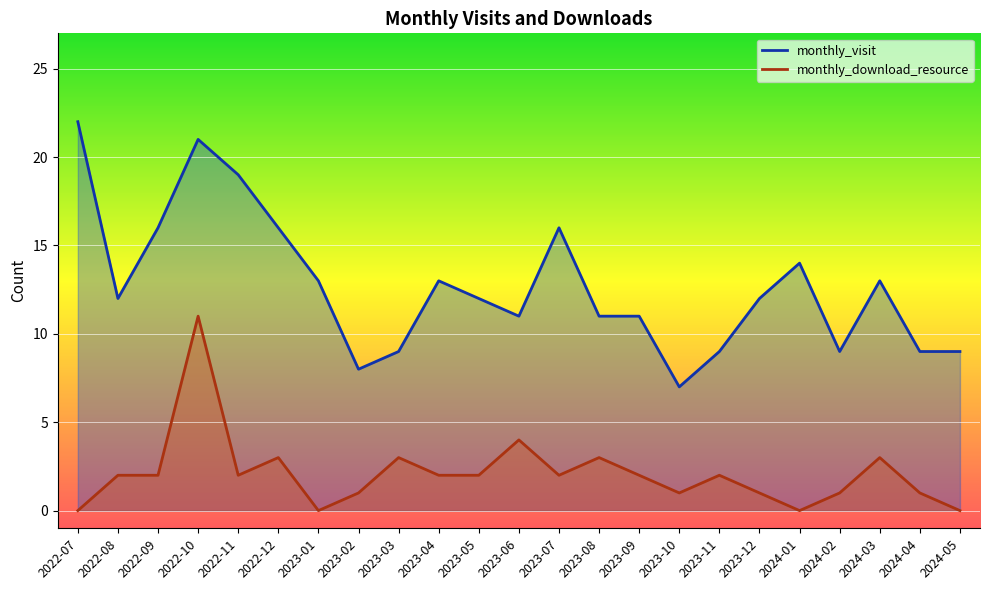

The value of monthly_download_resource at 2023-02 is 2. True or false?

False